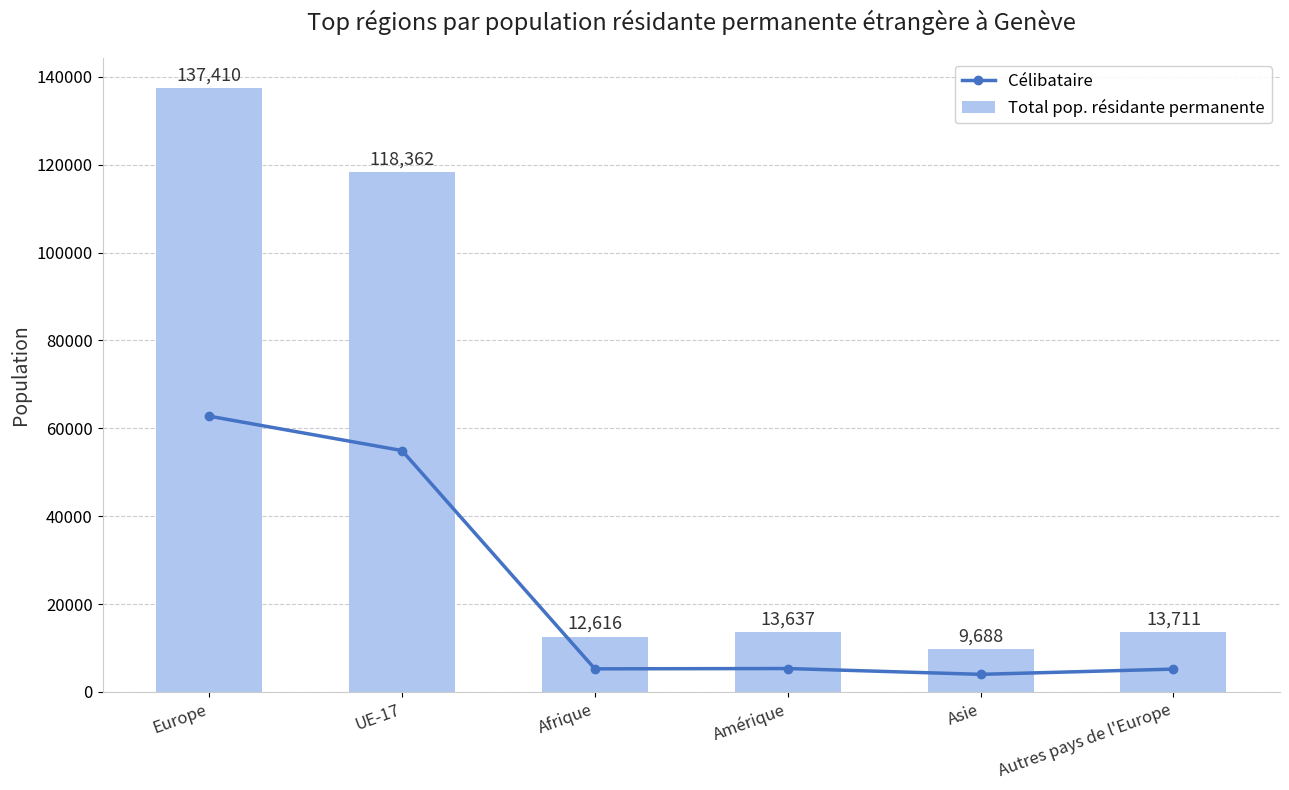

At which category is the sum across all series the highest?

Europe